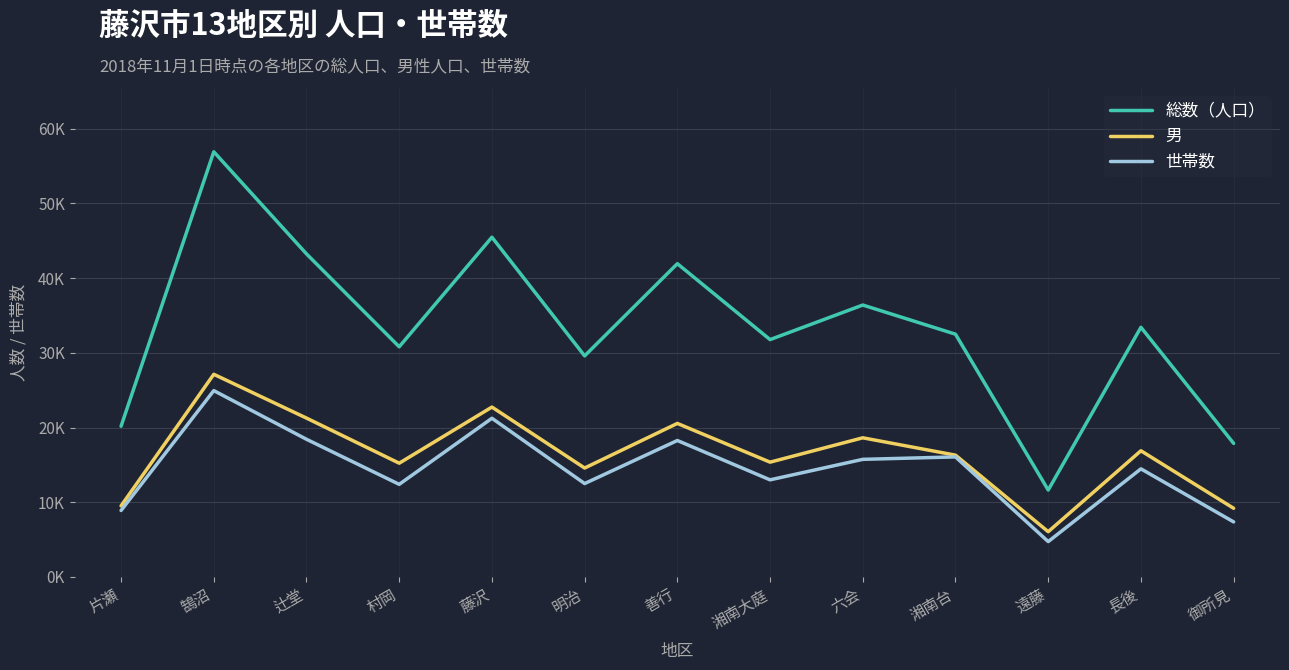

What are all the series names shown in the legend?

総数（人口）, 男, 世帯数